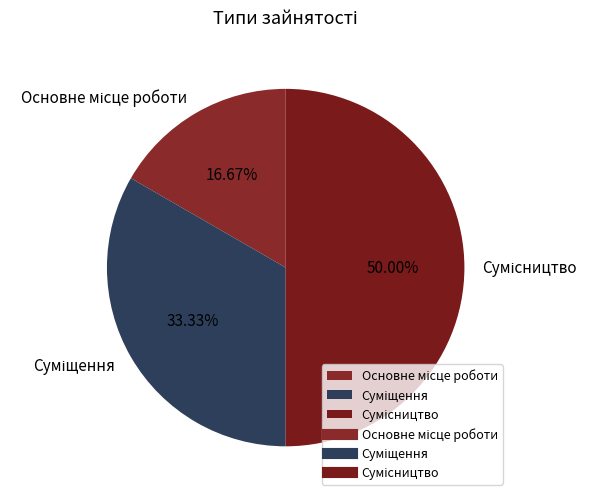

To the nearest percent, what portion does Сумісництво represent?

50%